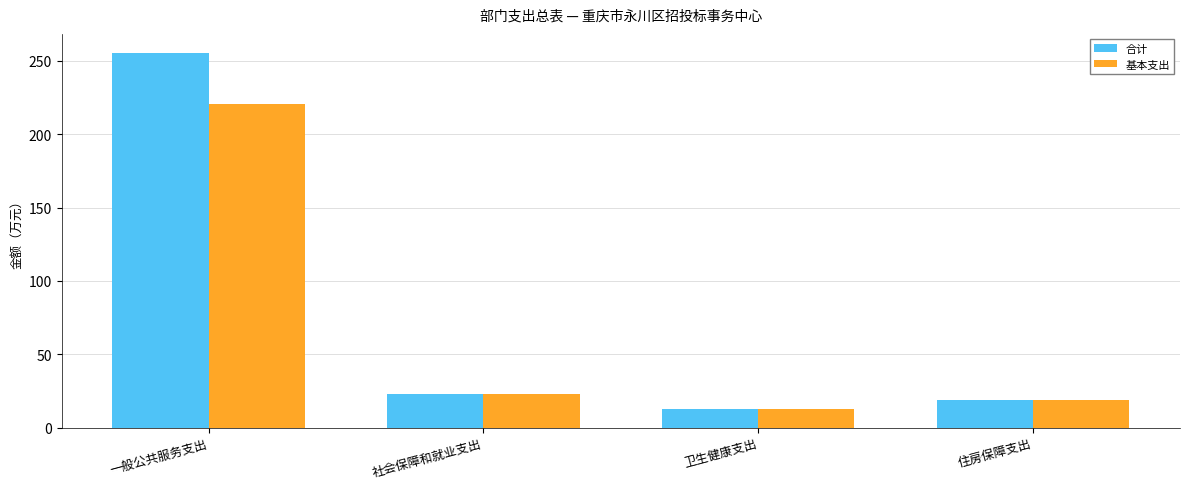

Which series has the largest range (max minus min)?

合计